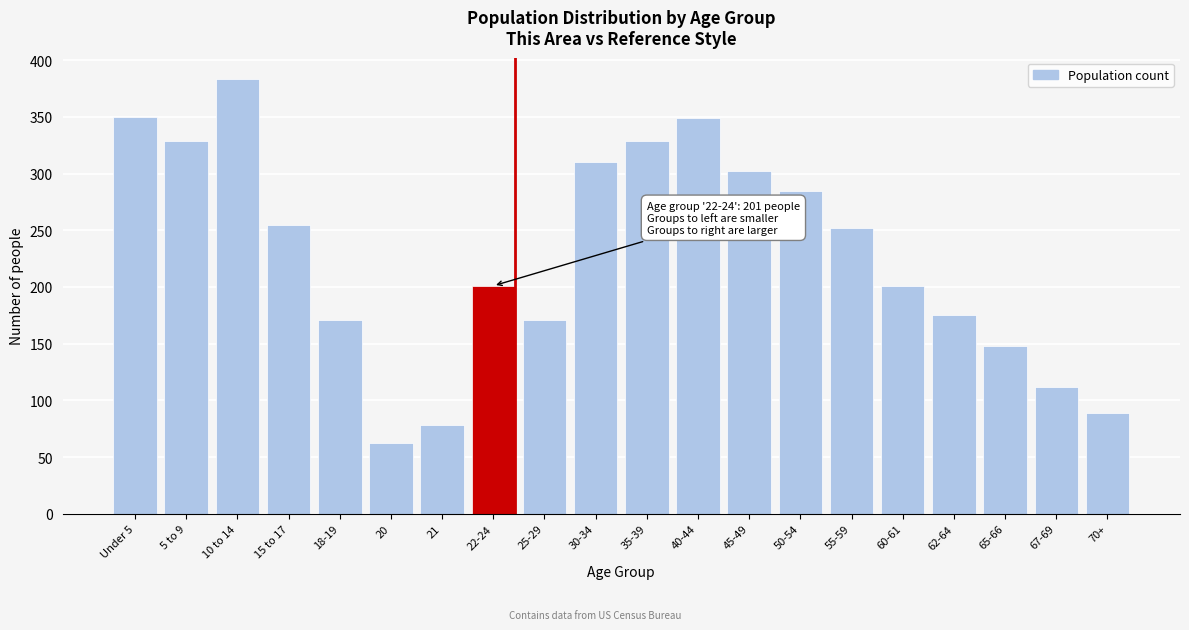

True or false: the data shows 111 at 21.

False